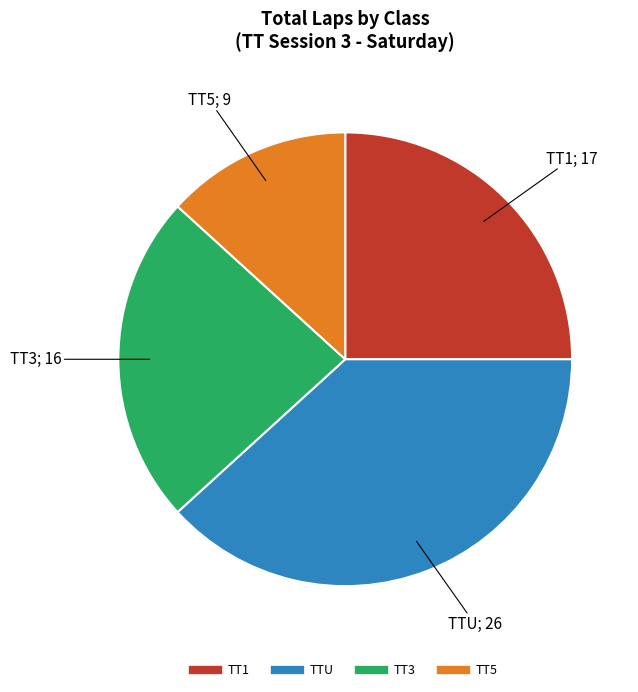

Is there any slice that represents more than half of the pie?

No